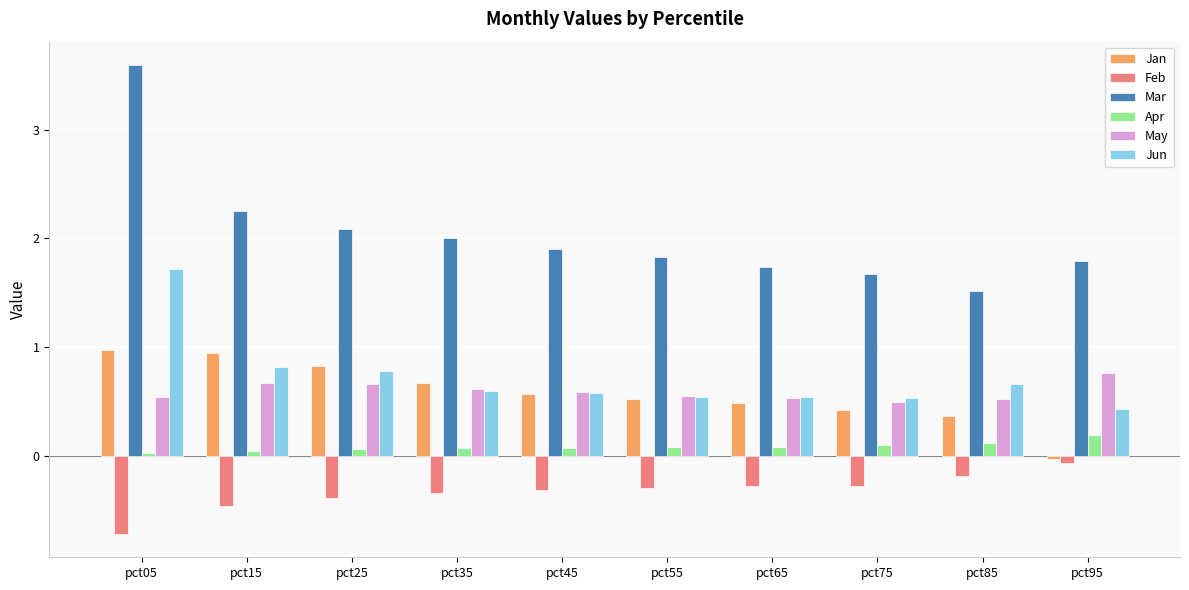

What is the difference between the second highest and minimum values in the Feb series?

0.5